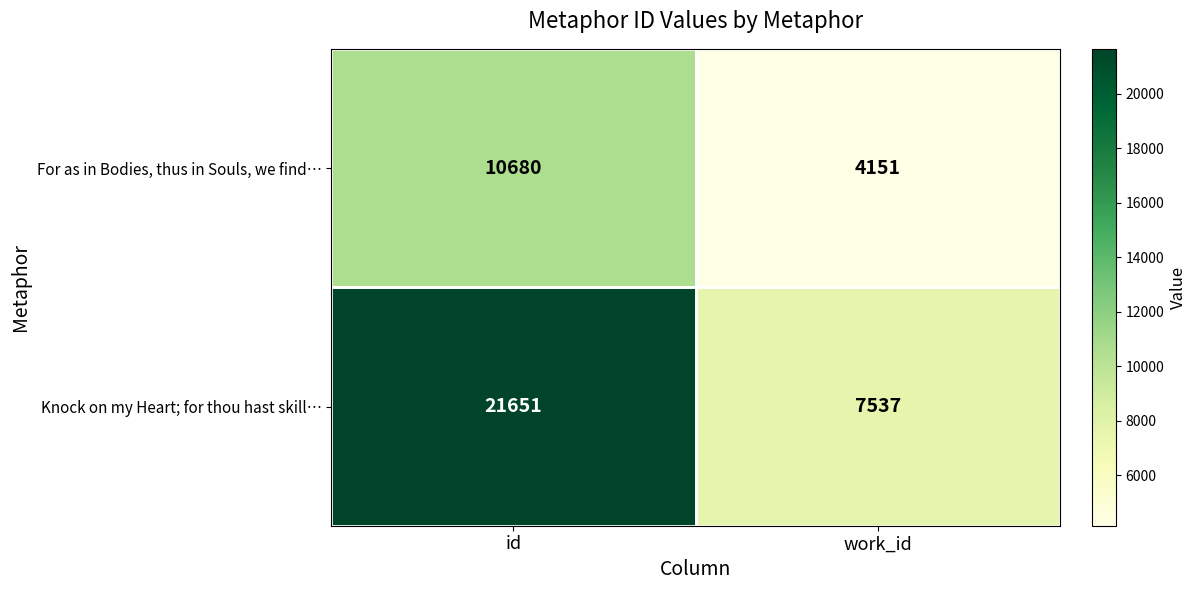

True or false: Knock on my Heart; for thou hast skill… has a value of 21651 at id.

True